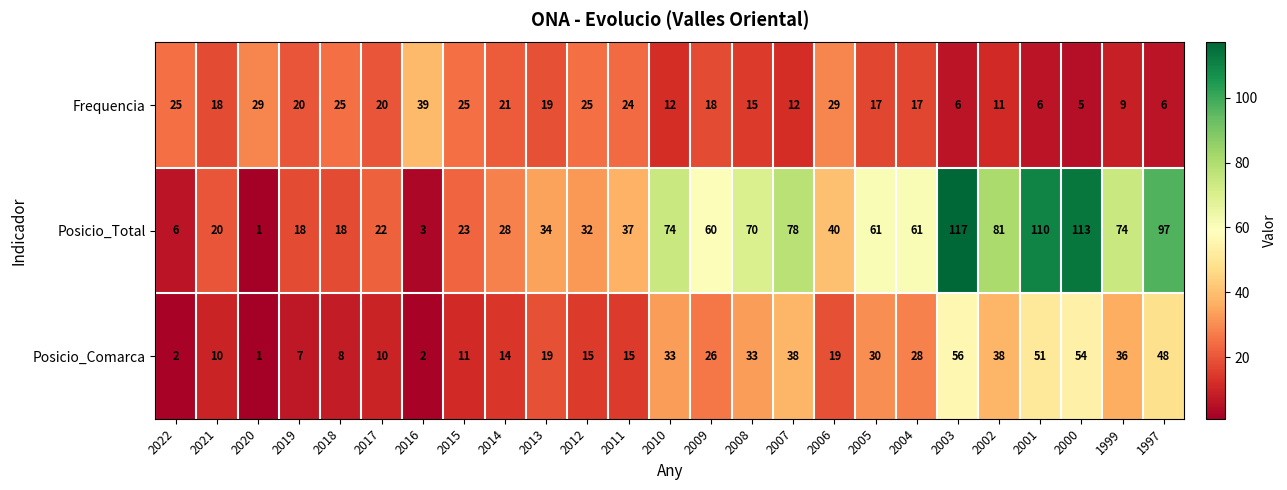

List the series in order of their peak value, lowest first.

Frequencia, Posicio_Comarca, Posicio_Total